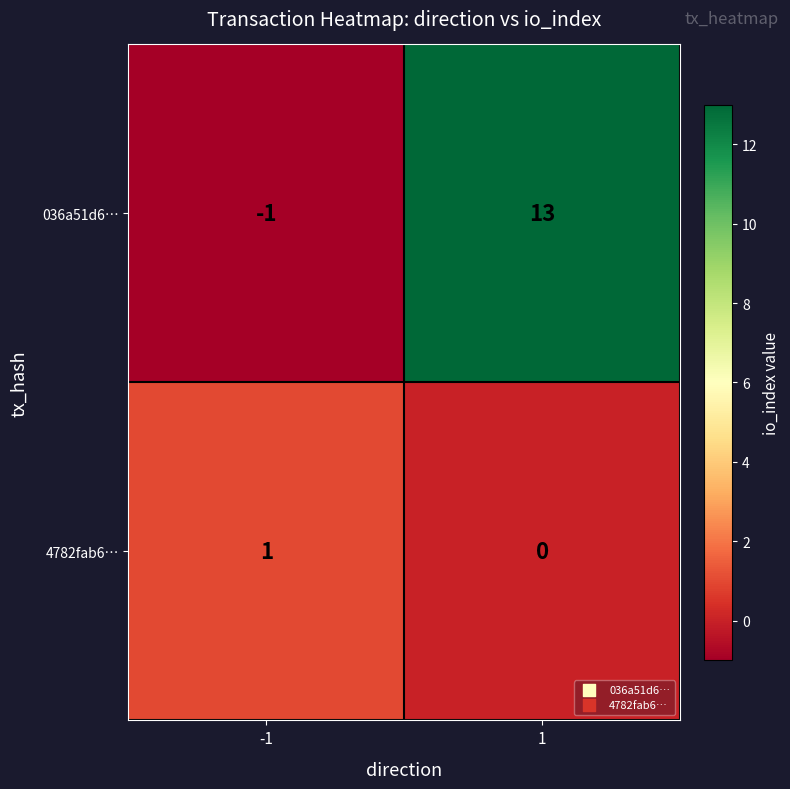

Is the value of 036a51d6… at 1 greater than the value of 4782fab6… at 1?

Yes